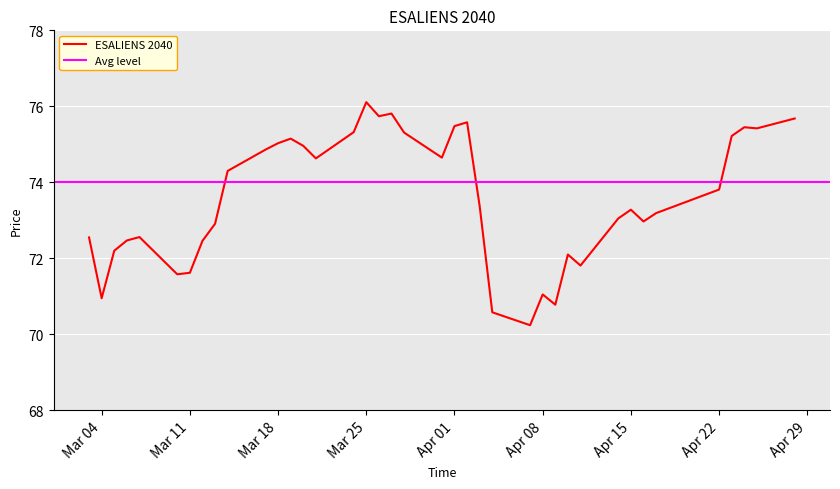

What is the minimum value shown in the chart?

70.2